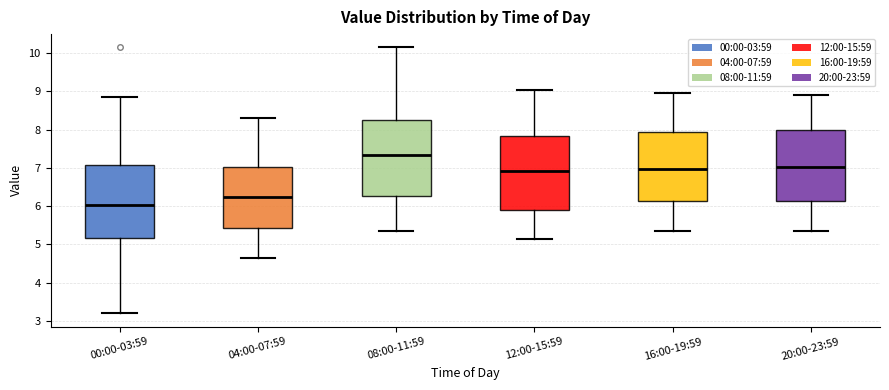

Where does the upper whisker of the box for 16:00-19:59 end on the y-axis? The values are not printed on the chart, so give them approximately, as read against the axis.

9.0